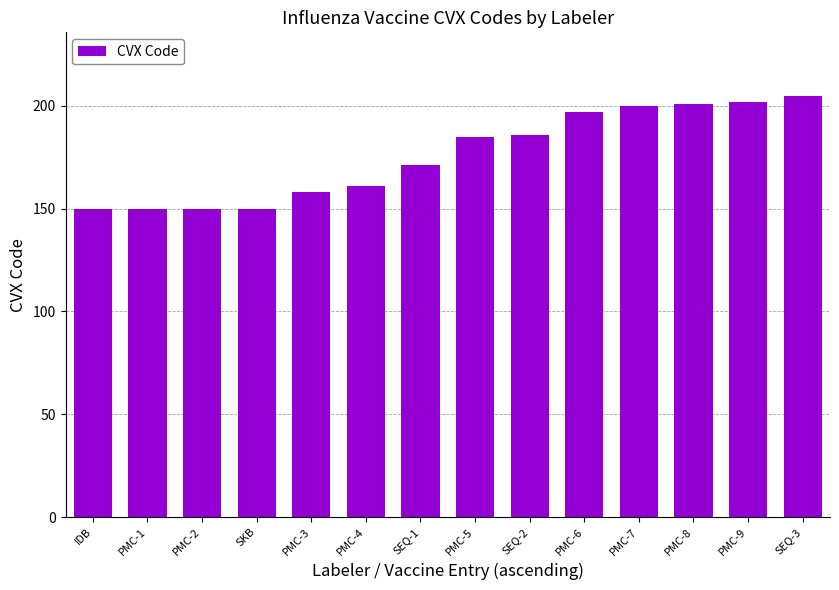

The value at PMC-8 is 96. True or false?

False